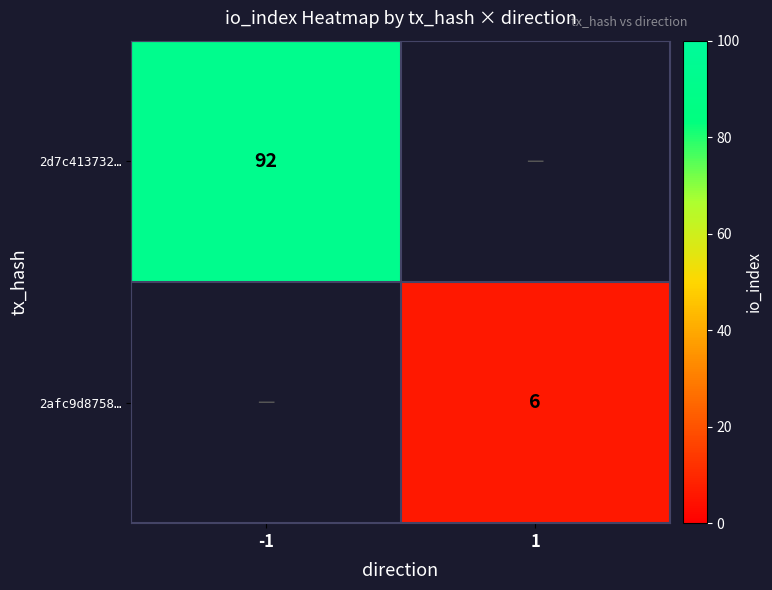

True or false: 2afc9d8758… has a value of 3.4 at 1.

False